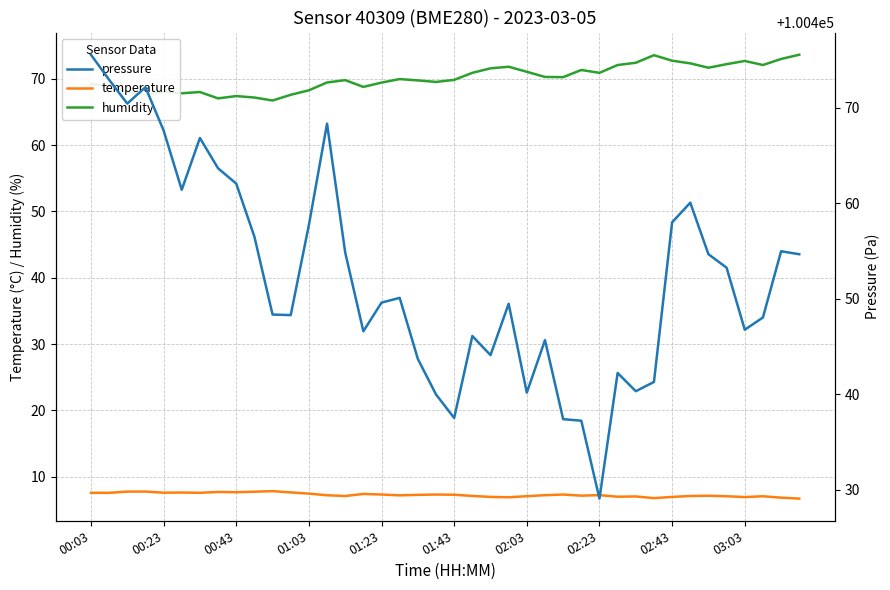

True or false: humidity and temperature intersect in this chart.

False